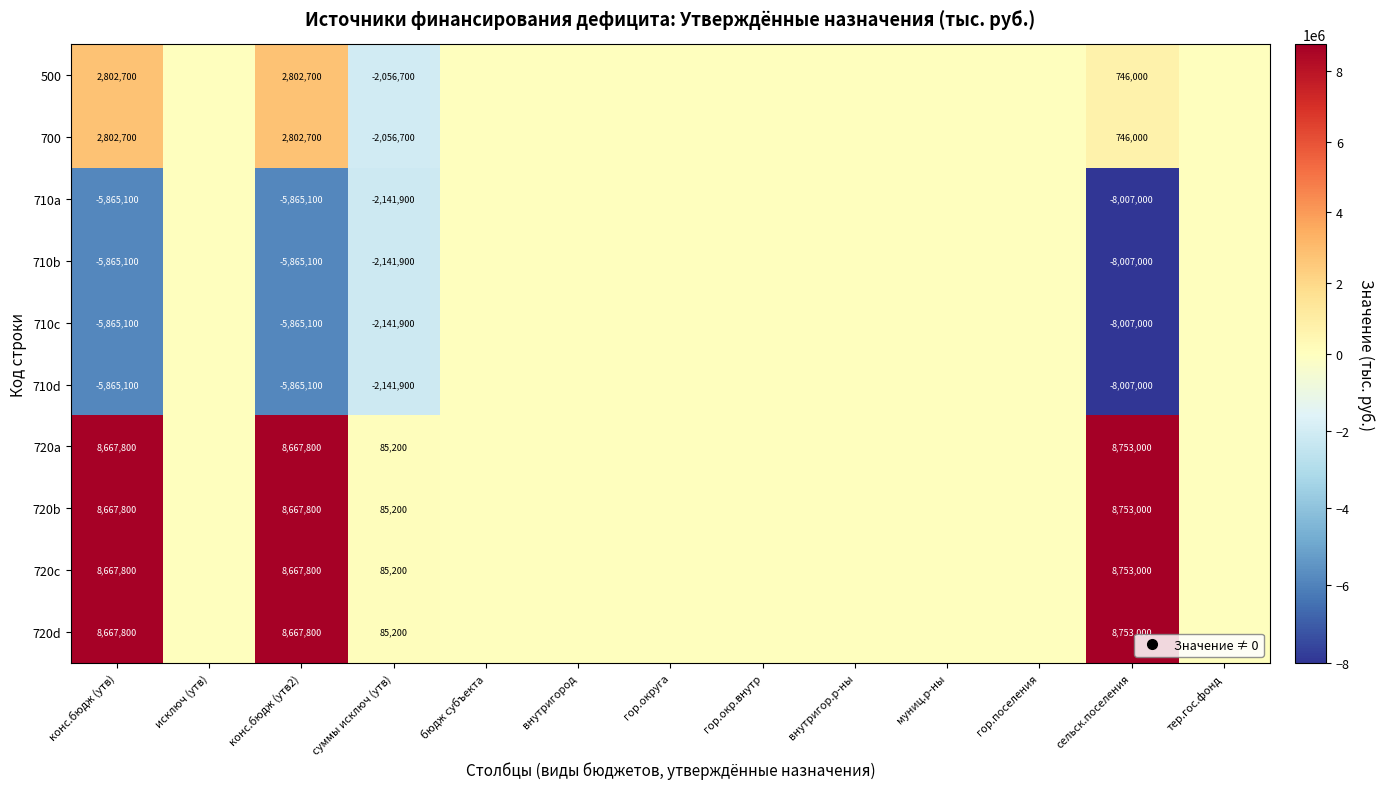

How many series are shown in this chart?

10